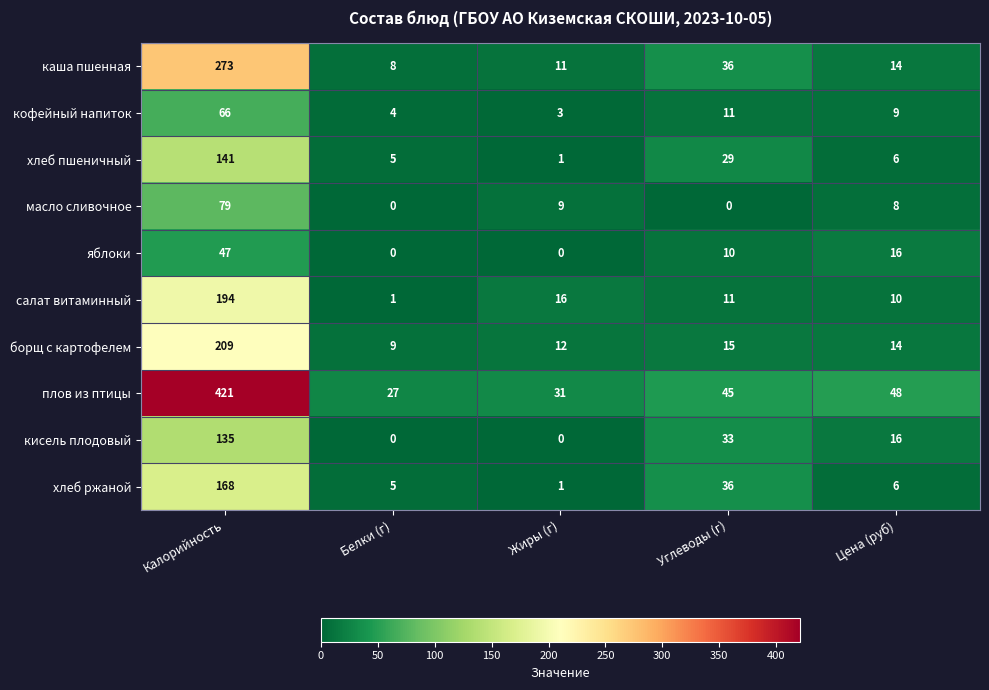

Rank the categories by борщ с картофелем value from highest to lowest.

Калорийность, Углеводы (г), Цена (руб), Жиры (г), Белки (г)